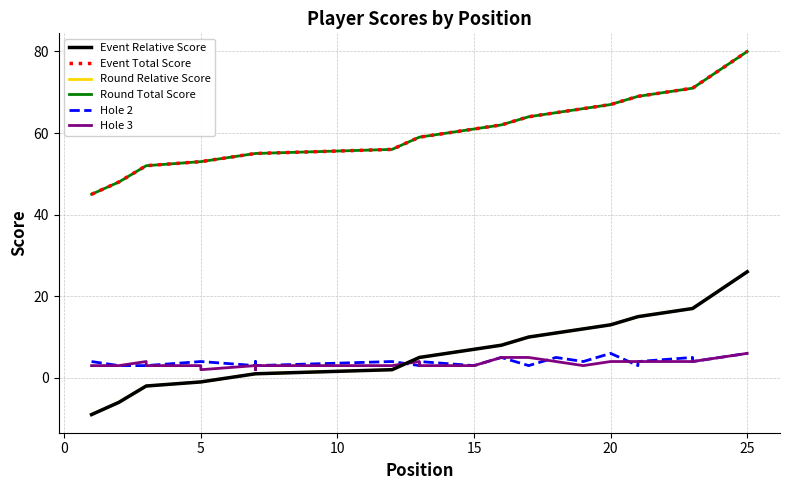

List the series in order of their peak value, highest first.

Event Total Score, Round Total Score, Event Relative Score, Round Relative Score, Hole 2, Hole 3